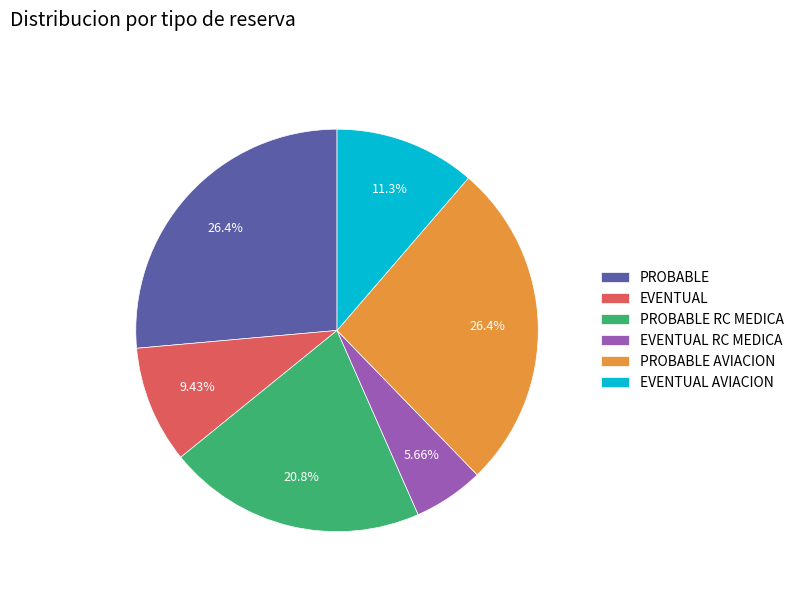

To the nearest percent, what is the combined percentage of EVENTUAL and PROBABLE AVIACION?

36%